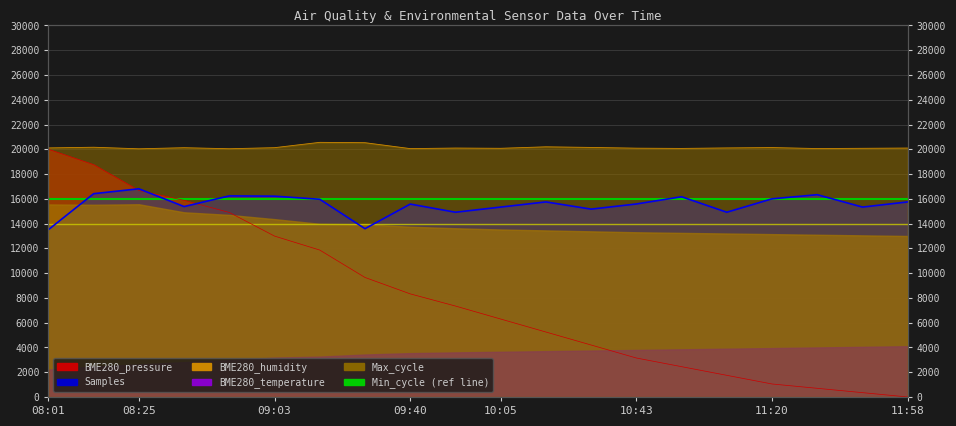

How many data points in Samples are above 15750?

8